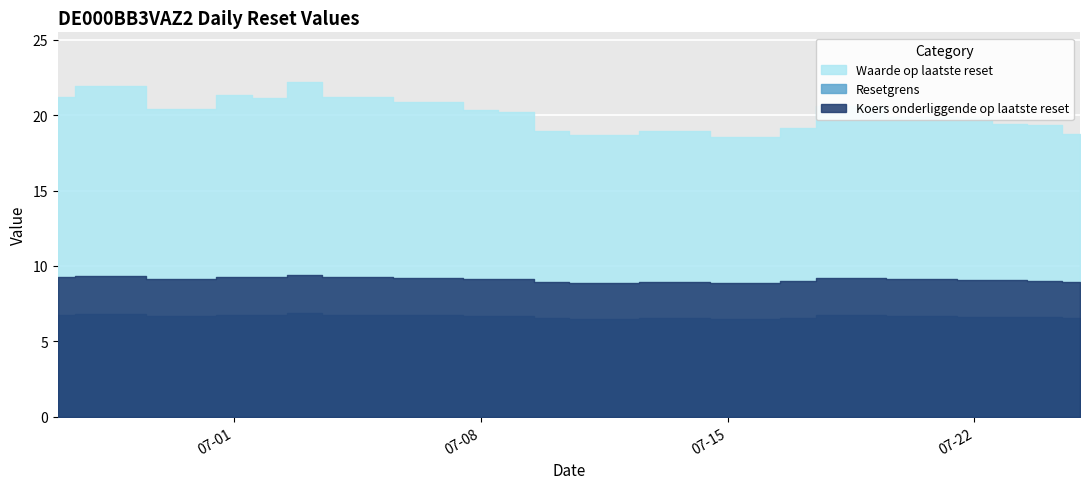

True or false: Resetgrens and Koers onderliggende op laatste reset cross at least once.

False